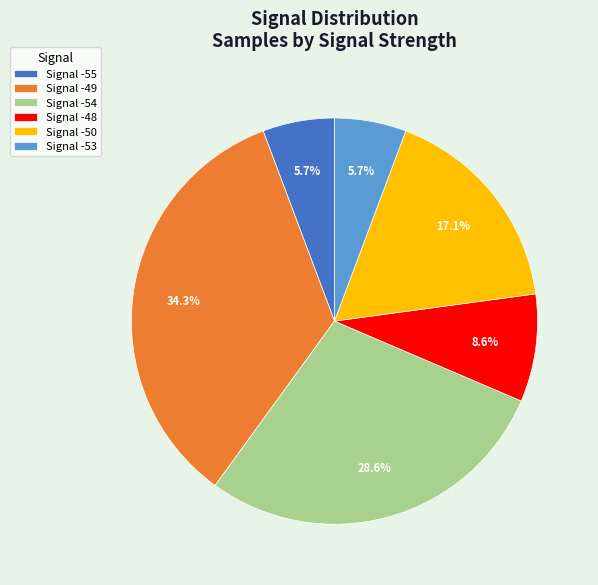

Which has a higher value, Signal -55 or Signal -54?

Signal -54